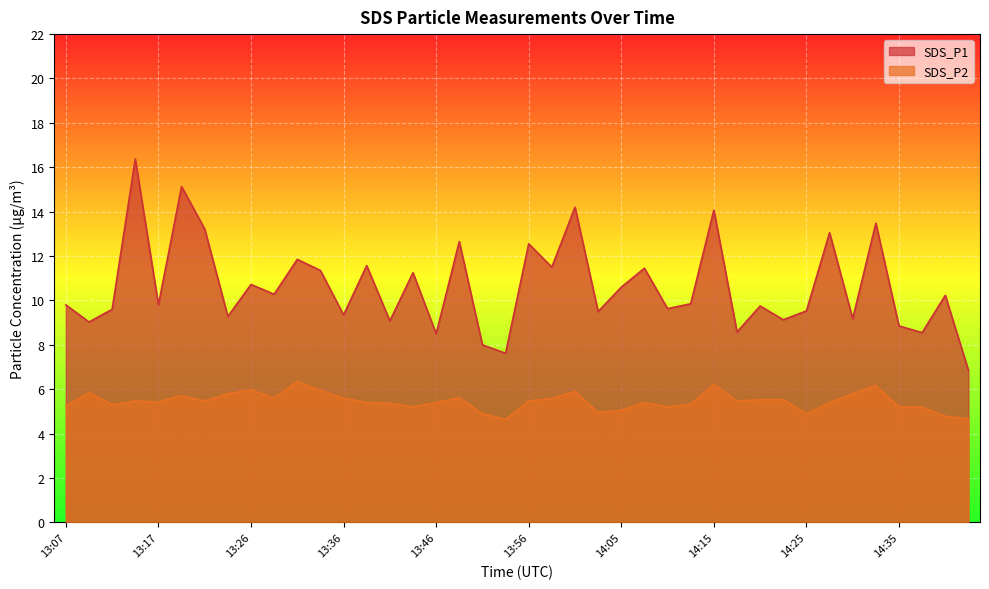

Is the value of SDS_P1 at 14:25 greater than the value of SDS_P2 at 14:20?

Yes